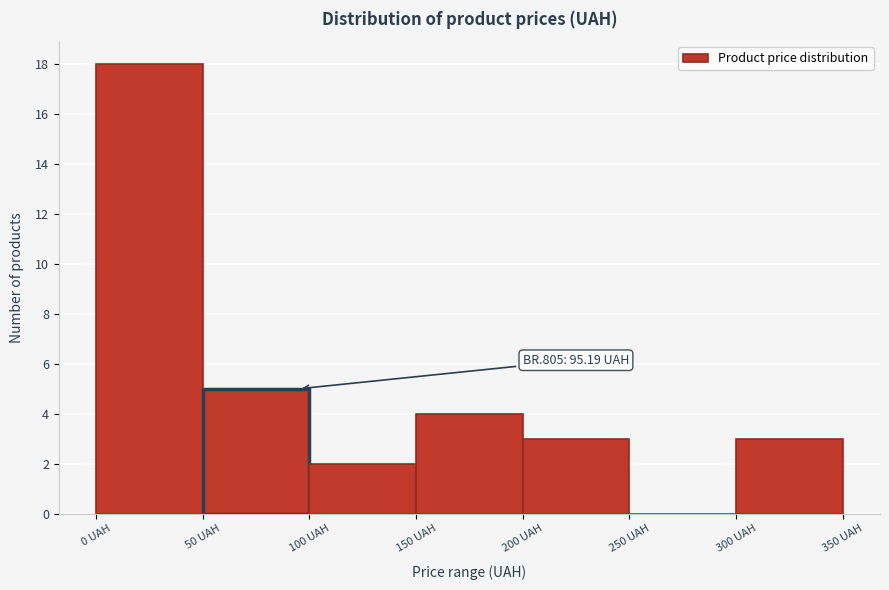

Over which range of the x-axis is the bar tallest?

0 to 50